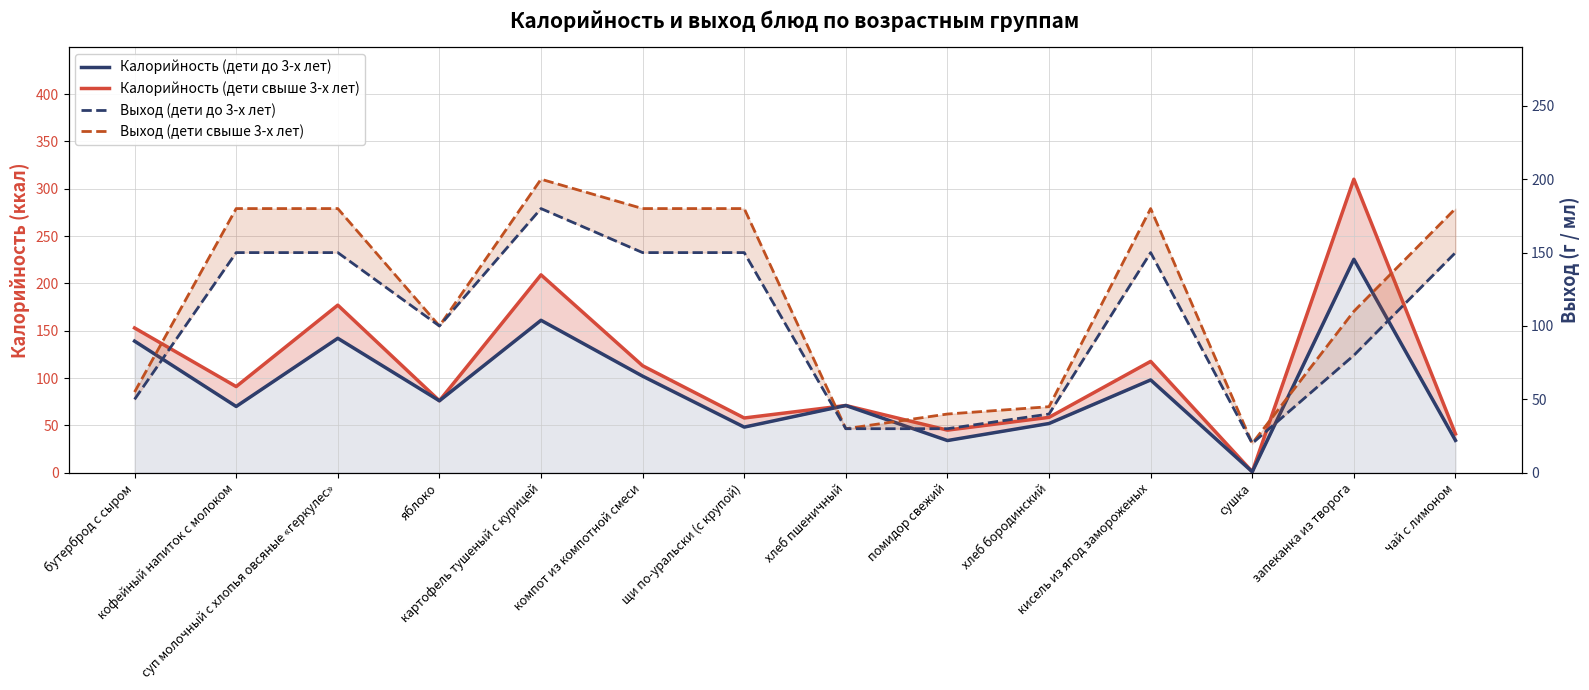

Reading right to left, transcribe all the data shown in this chart.

Калорийность (дети свыше 3-х лет) line: чай с лимоном=41.0	запеканка из творога=310.0	сушка=1.0	кисель из ягод замороженых=117.6	хлеб бородинский=58.5	помидор свежий=45.0	хлеб пшеничный=71.0	щи по-уральски (с крупой)=57.8	компот из компотной смеси=113.0	картофель тушеный с курицей=209.0	яблоко=76.0	суп молочный с хлопья овсяные «геркулес»=177.0	кофейный напиток с молоком=91.0	бутерброд с сыром=152.9
Калорийность (дети до 3-х лет): чай с лимоном=34.2	запеканка из творога=225.5	сушка=1.0	кисель из ягод замороженых=98.0	хлеб бородинский=52.0	помидор свежий=34.0	хлеб пшеничный=71.0	щи по-уральски (с крупой)=48.2	компот из компотной смеси=102.0	картофель тушеный с курицей=161.0	яблоко=76.0	суп молочный с хлопья овсяные «геркулес»=142.0	кофейный напиток с молоком=70.0	бутерброд с сыром=139.0
Выход (дети свыше 3-х лет) line: чай с лимоном=180.0	запеканка из творога=110.0	сушка=20.0	кисель из ягод замороженых=180.0	хлеб бородинский=45.0	помидор свежий=40.0	хлеб пшеничный=30.0	щи по-уральски (с крупой)=180.0	компот из компотной смеси=180.0	картофель тушеный с курицей=200.0	яблоко=100.0	суп молочный с хлопья овсяные «геркулес»=180.0	кофейный напиток с молоком=180.0	бутерброд с сыром=55.0
Выход (дети до 3-х лет): чай с лимоном=150.0	запеканка из творога=80.0	сушка=20.0	кисель из ягод замороженых=150.0	хлеб бородинский=40.0	помидор свежий=30.0	хлеб пшеничный=30.0	щи по-уральски (с крупой)=150.0	компот из компотной смеси=150.0	картофель тушеный с курицей=180.0	яблоко=100.0	суп молочный с хлопья овсяные «геркулес»=150.0	кофейный напиток с молоком=150.0	бутерброд с сыром=50.0